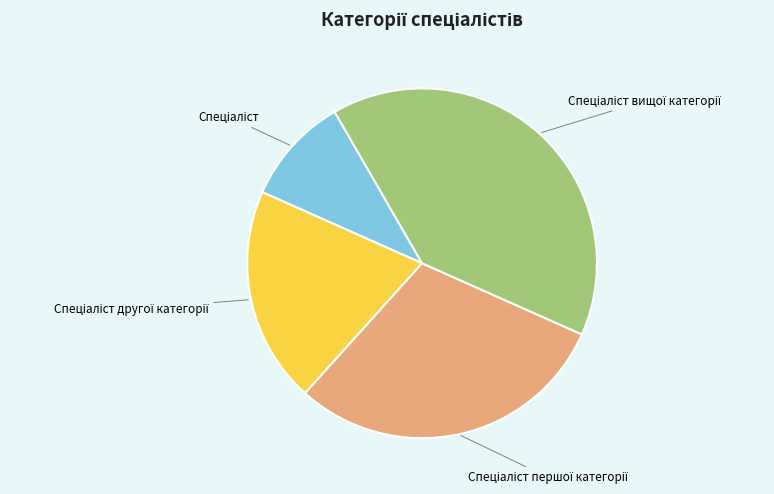

Is there any slice that represents more than half of the pie?

No